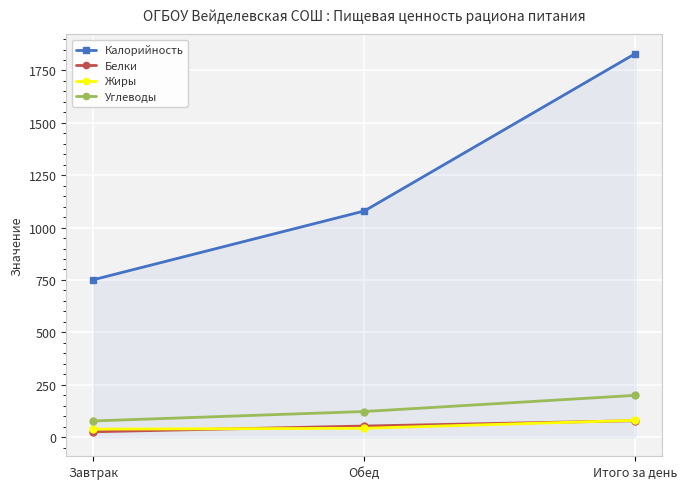

What is the total value across all series at Итого за день?

2188.3